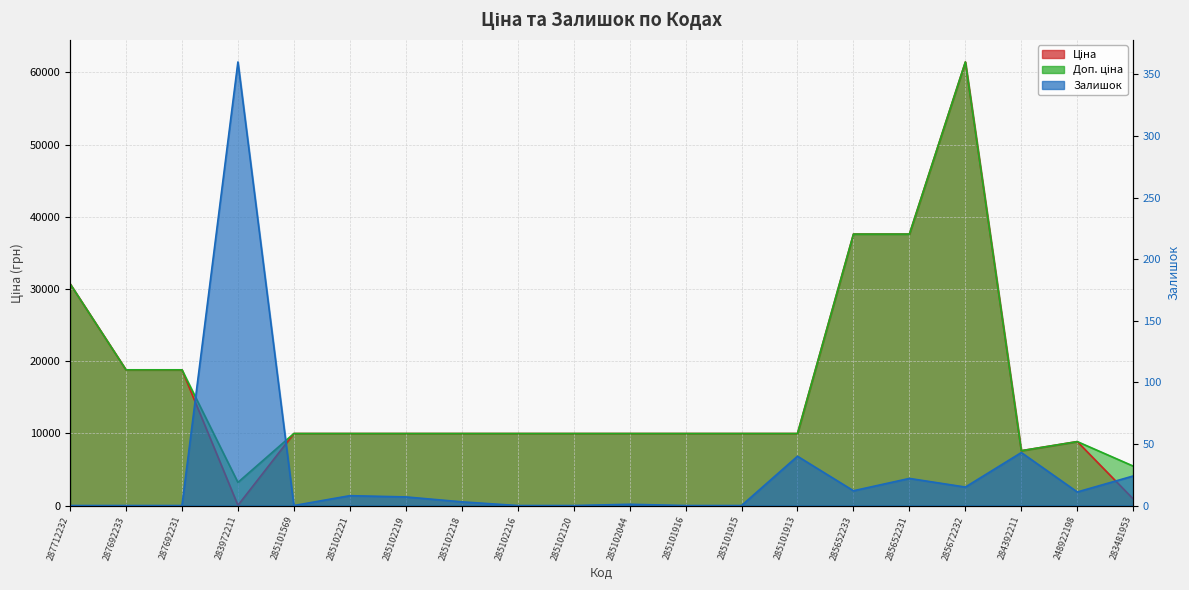

Does the chart have visible grid lines?

Yes